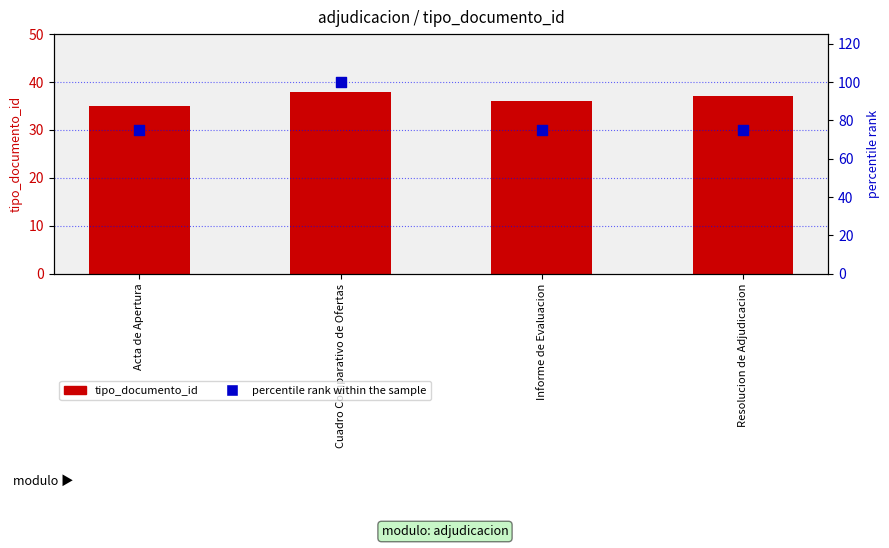

What are all the series names shown in the legend?

tipo_documento_id, percentile rank within the sample